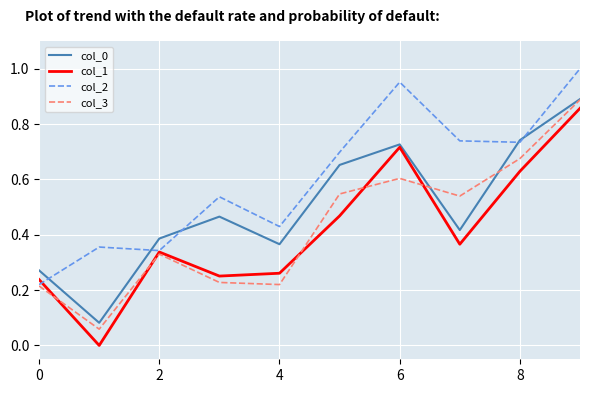

At how many categories does at least one series exceed 0?

10